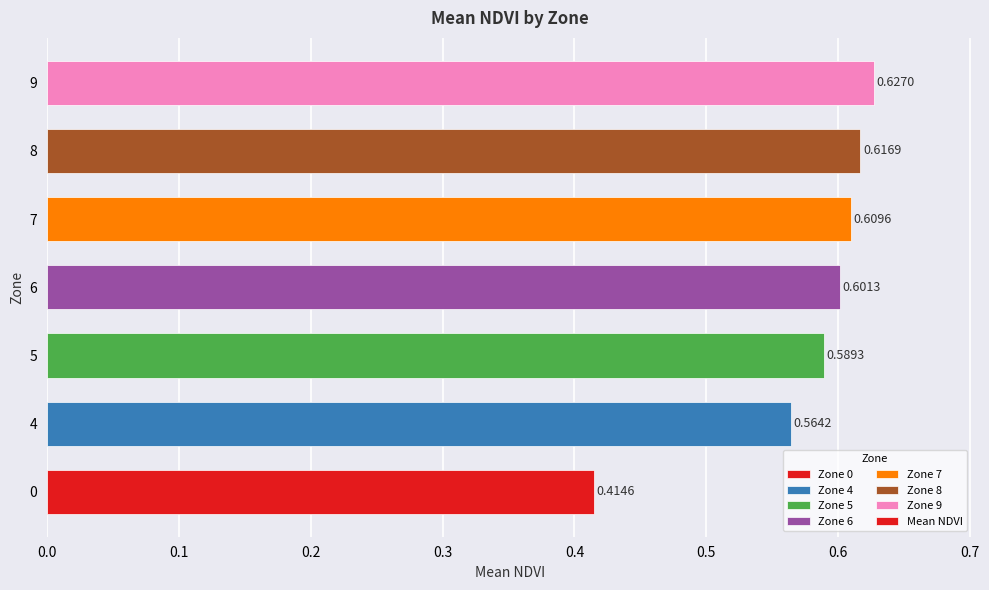

What is the change in value from 4 to 8?

+0.1